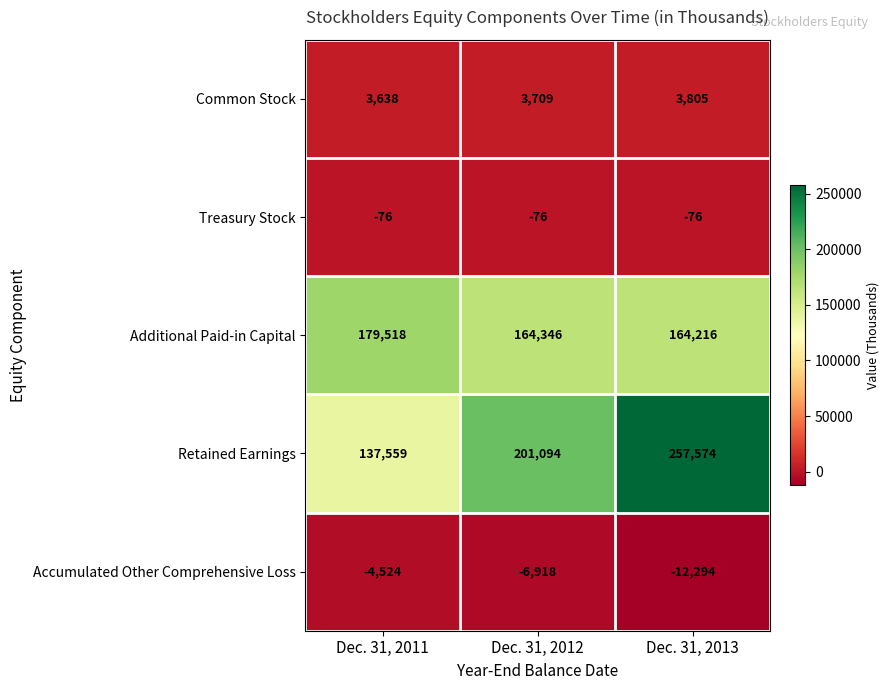

The value of Additional Paid-in Capital at Dec. 31, 2013 is 164216. True or false?

True